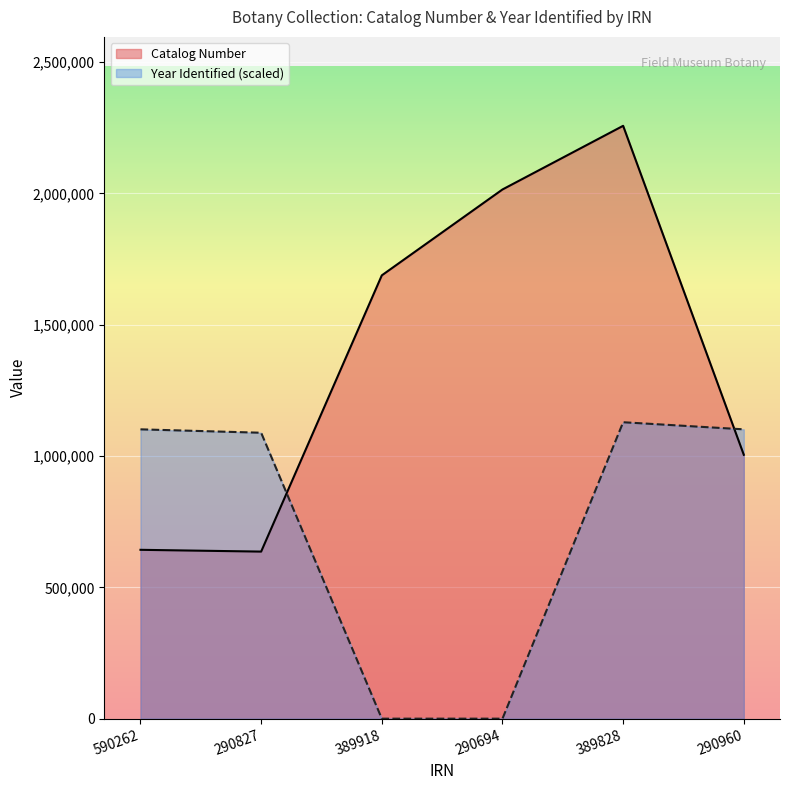

What is the sum of all Catalog Number values?

8244620.0